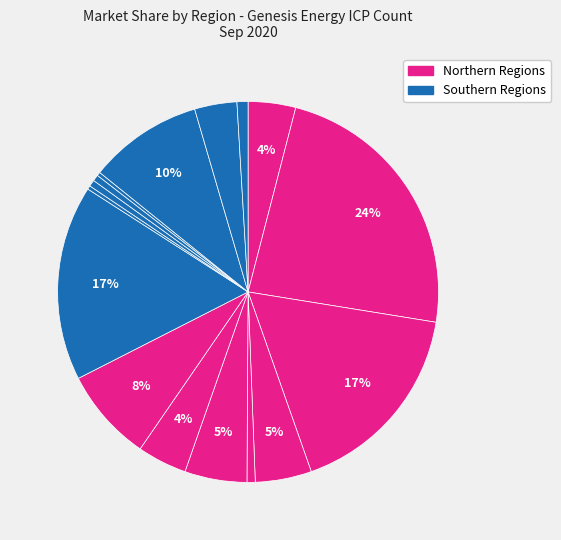

Count the number of slices in the pie.

16